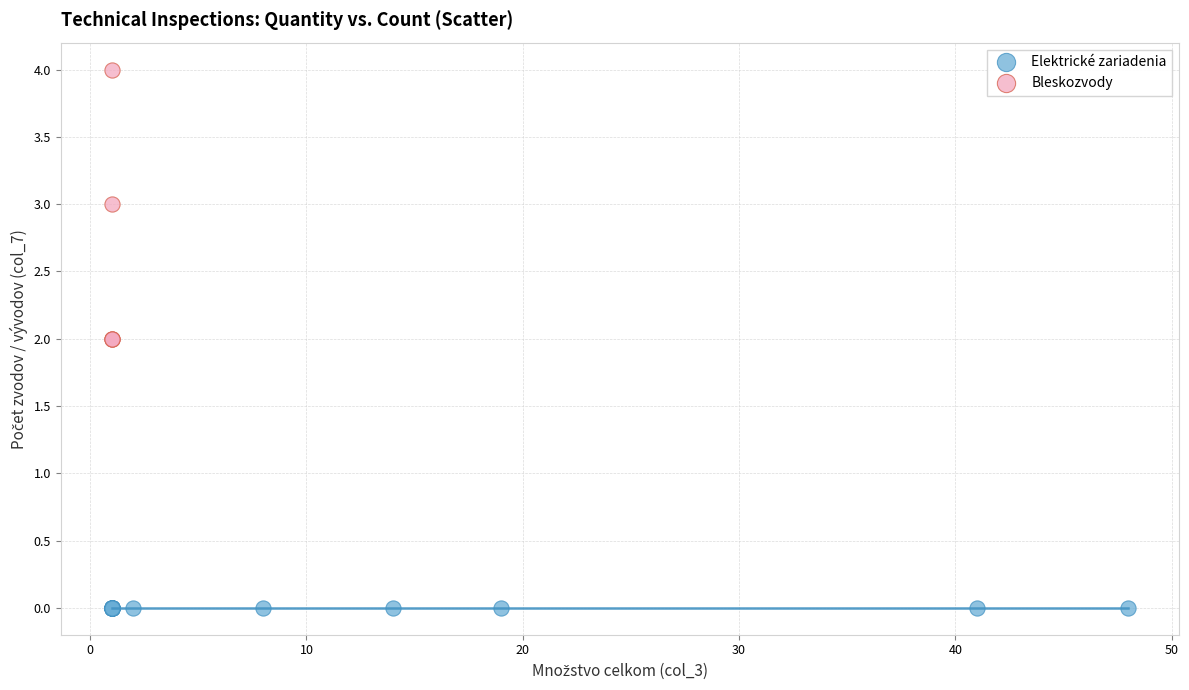

Which series contains the lowest Y value?

Elektrické zariadenia